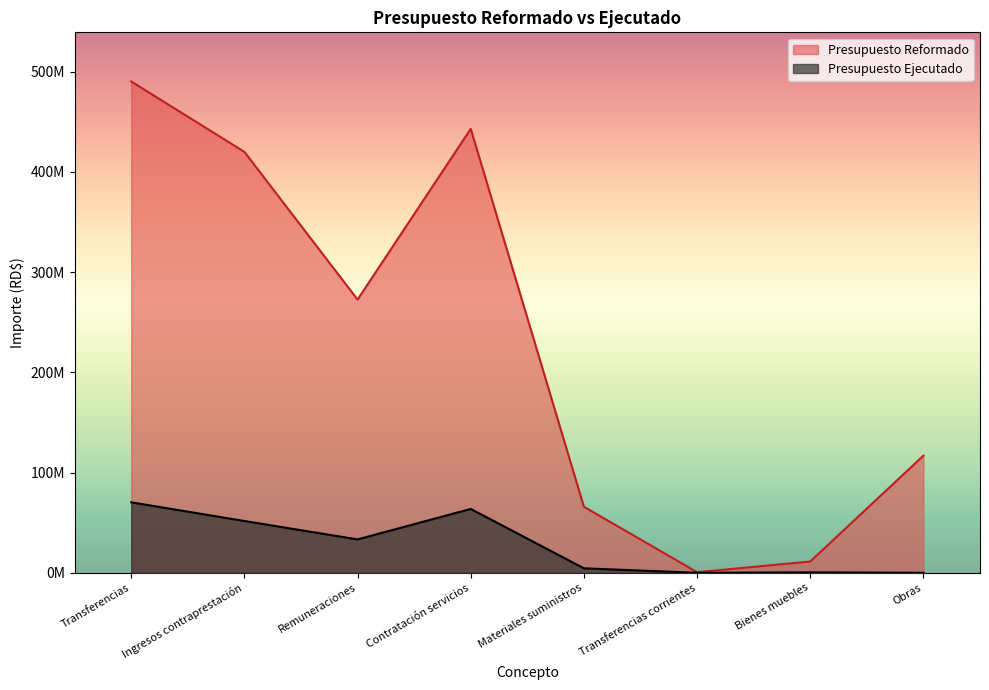

What is the label of the 3rd point from the right?

Transferencias corrientes